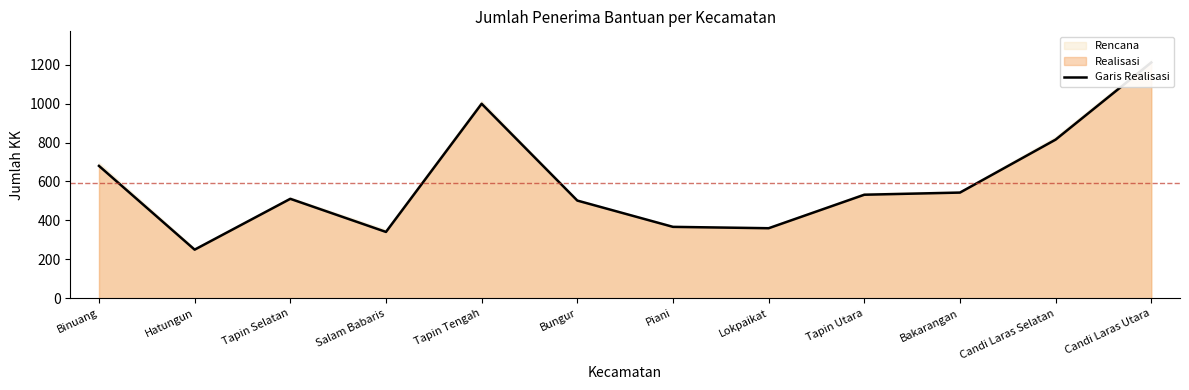

Is it true that the value at Piani is 109?

False